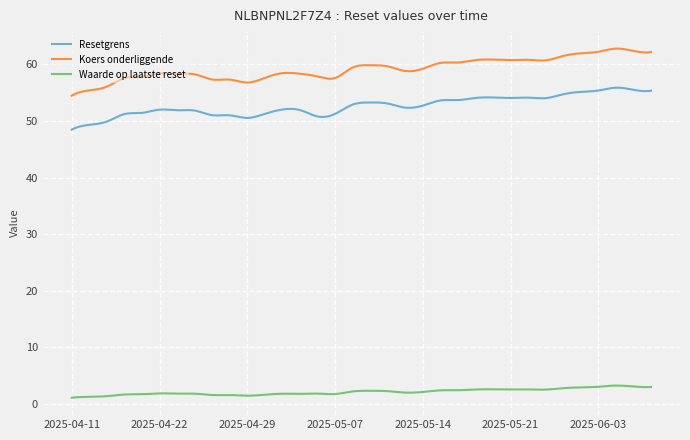

Which series has the largest total across all categories?

Koers onderliggende